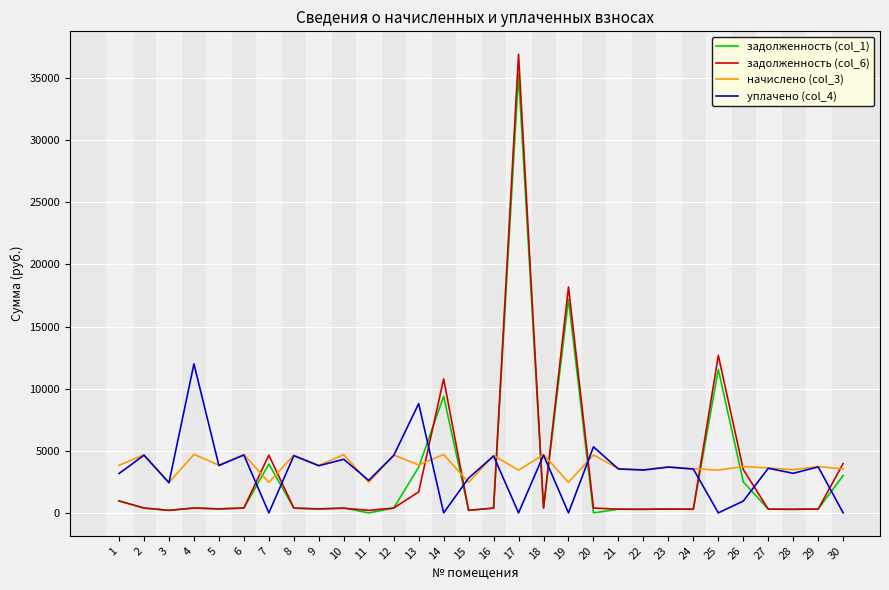

True or false: уплачено (col_4) and задолженность (col_6) intersect in this chart.

True